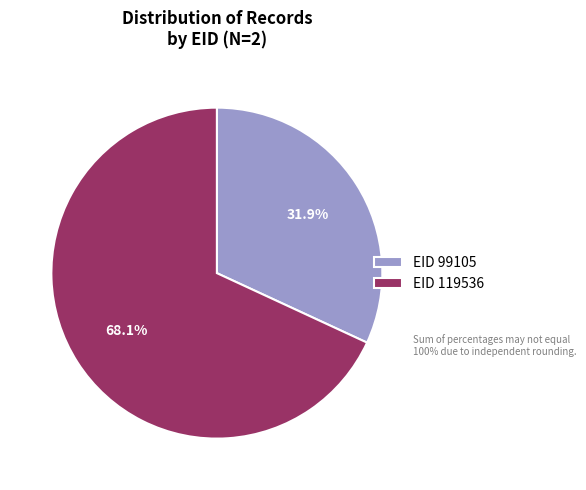

Rank the categories by value from highest to lowest.

EID 119536, EID 99105